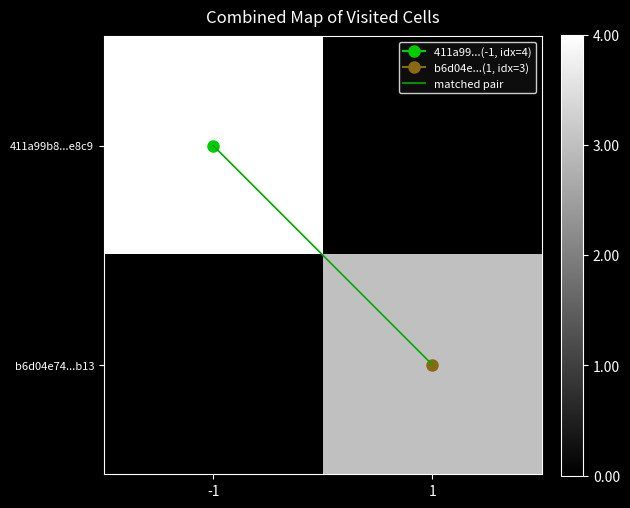

Which category has the lowest value across all series?

-1